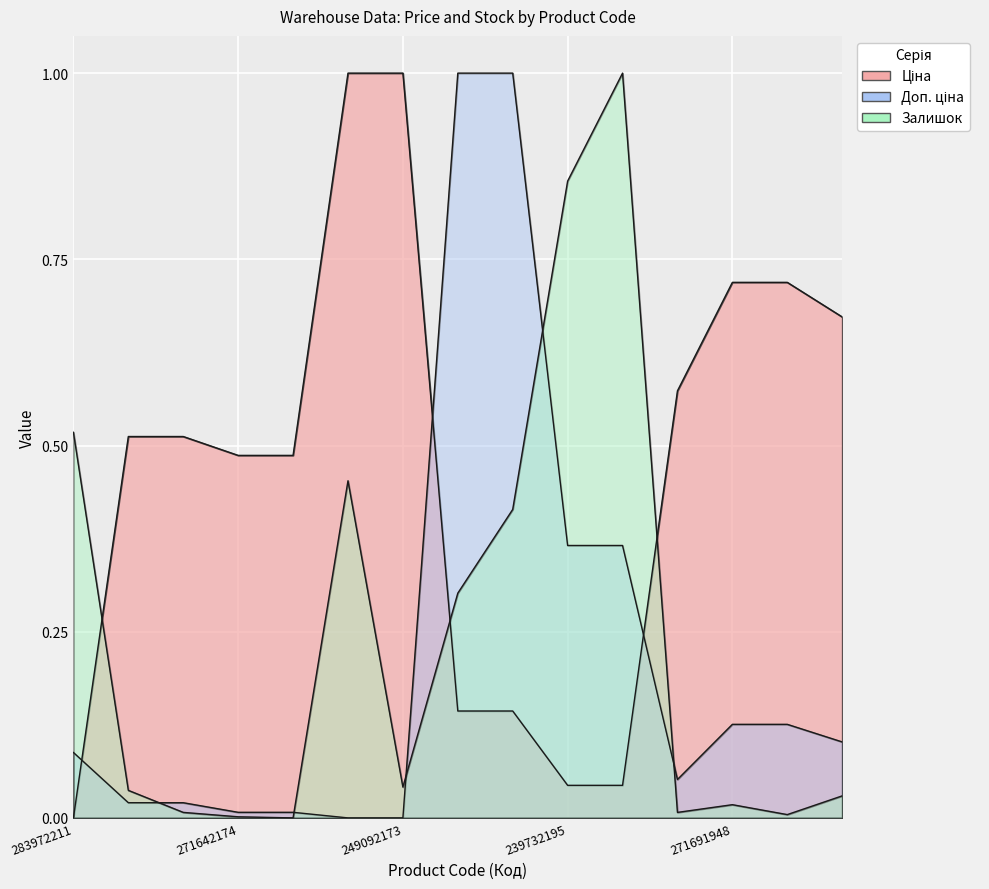

How many times do Залишок and Ціна cross each other?

3